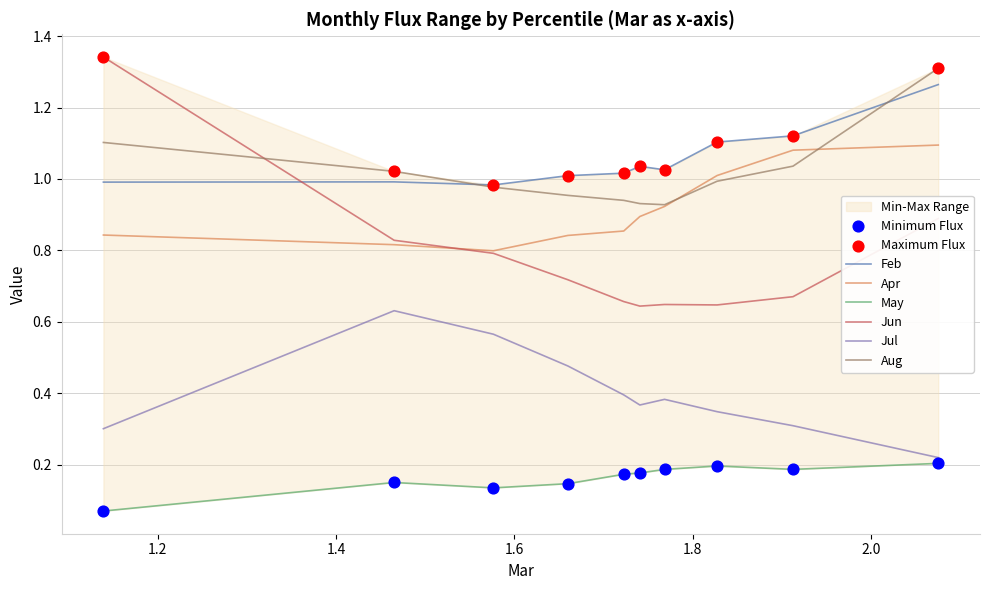

Which series has the largest Y range (max minus min)?

Jun